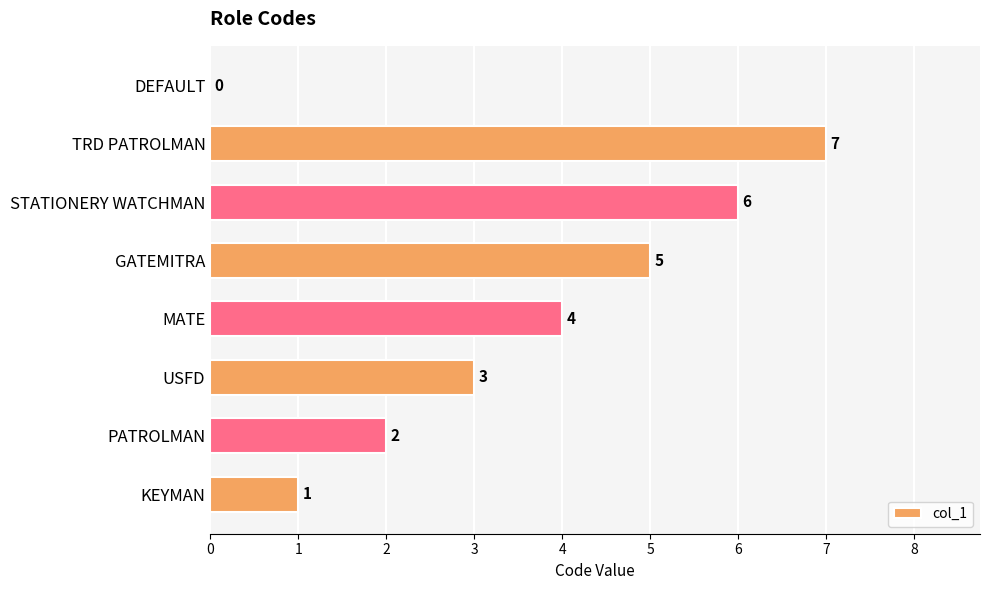

What is the change in value from MATE to DEFAULT?

-4